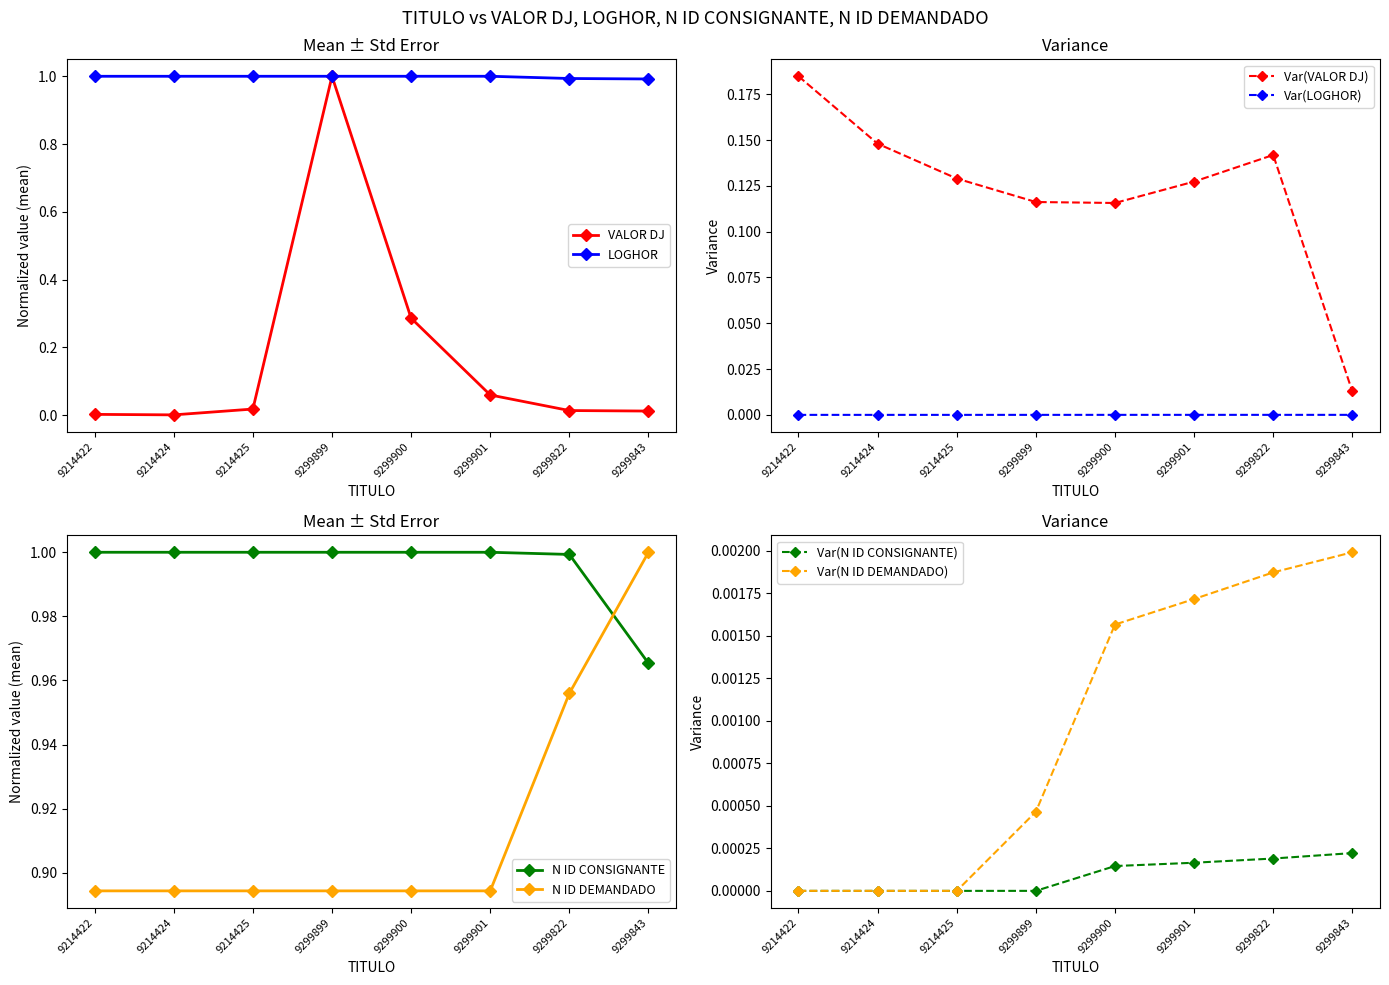

At how many categories does at least one series exceed 0?

8